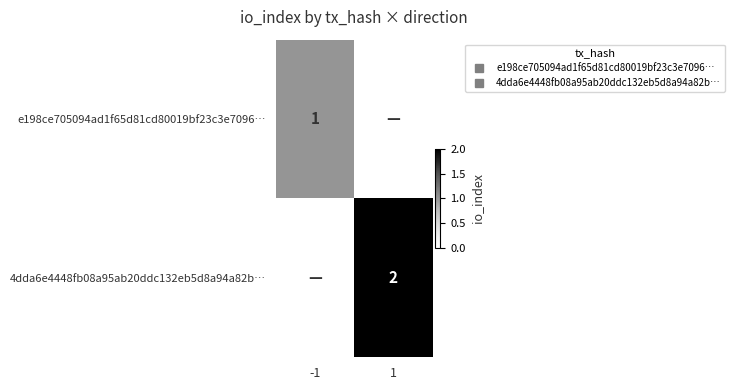

List the series in order of their peak value, highest first.

4dda6e4448fb08a95ab20ddc132eb5d8a94a82b…, e198ce705094ad1f65d81cd80019bf23c3e7096…